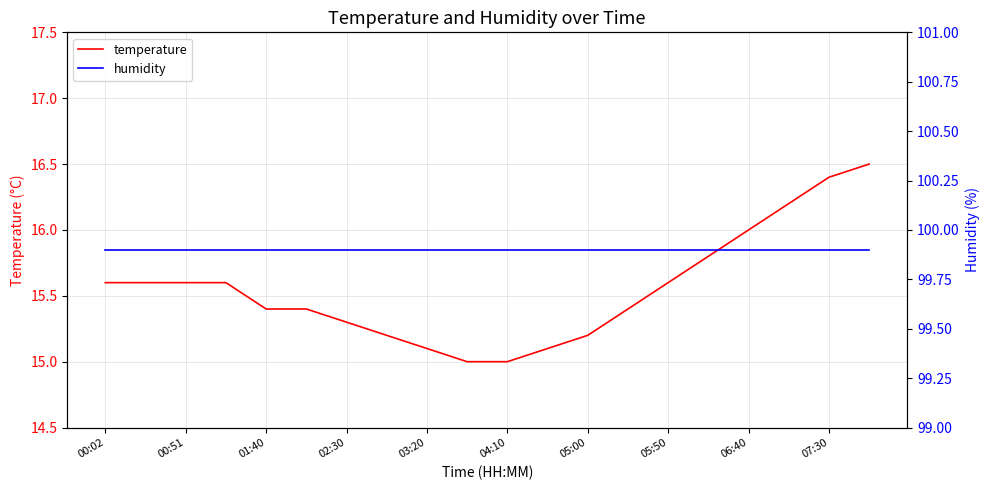

Is the value of temperature at 11 greater than the value of humidity at 15?

No